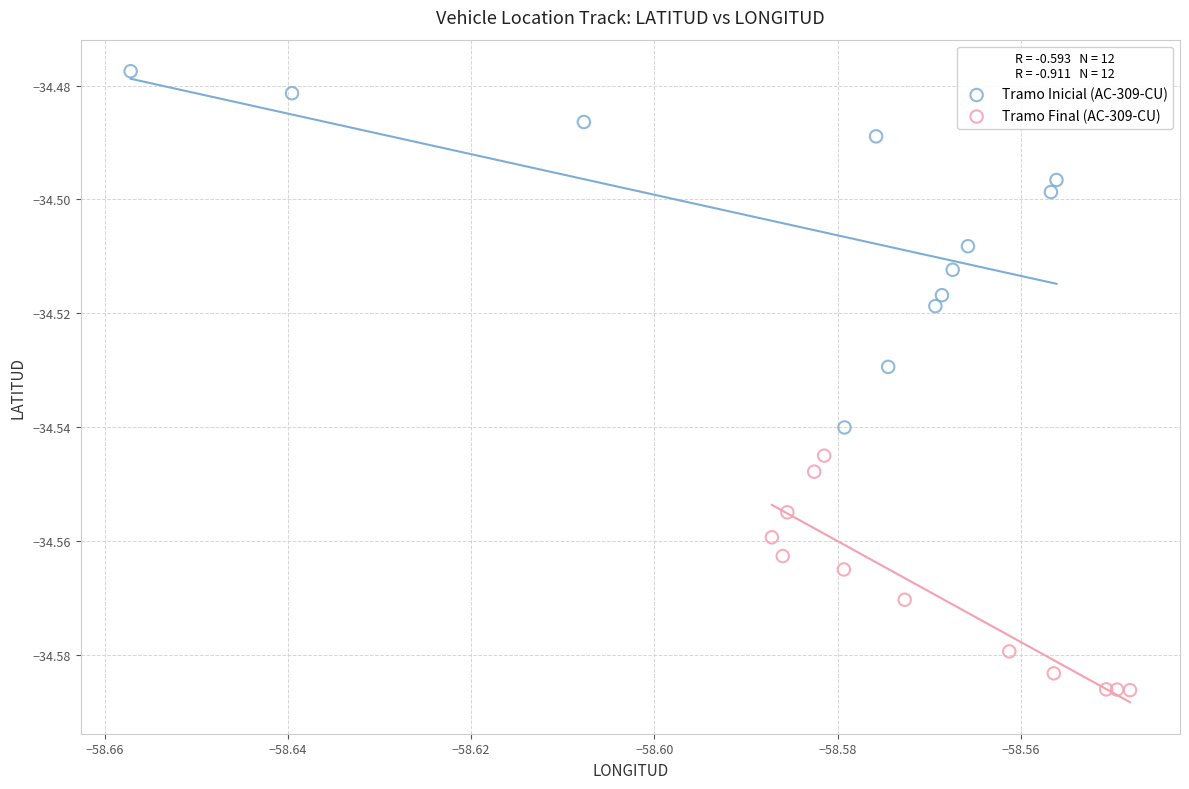

Which series has the largest Y range (max minus min)?

Tramo Inicial (AC-309-CU)